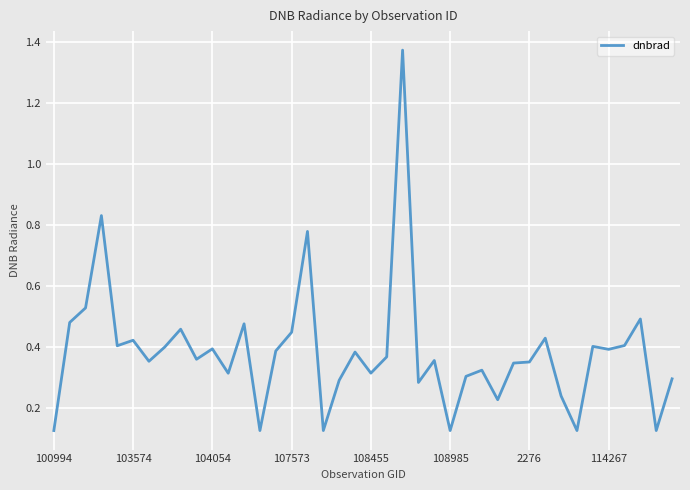

True or false: the data shows 0.5 at 108455.

False